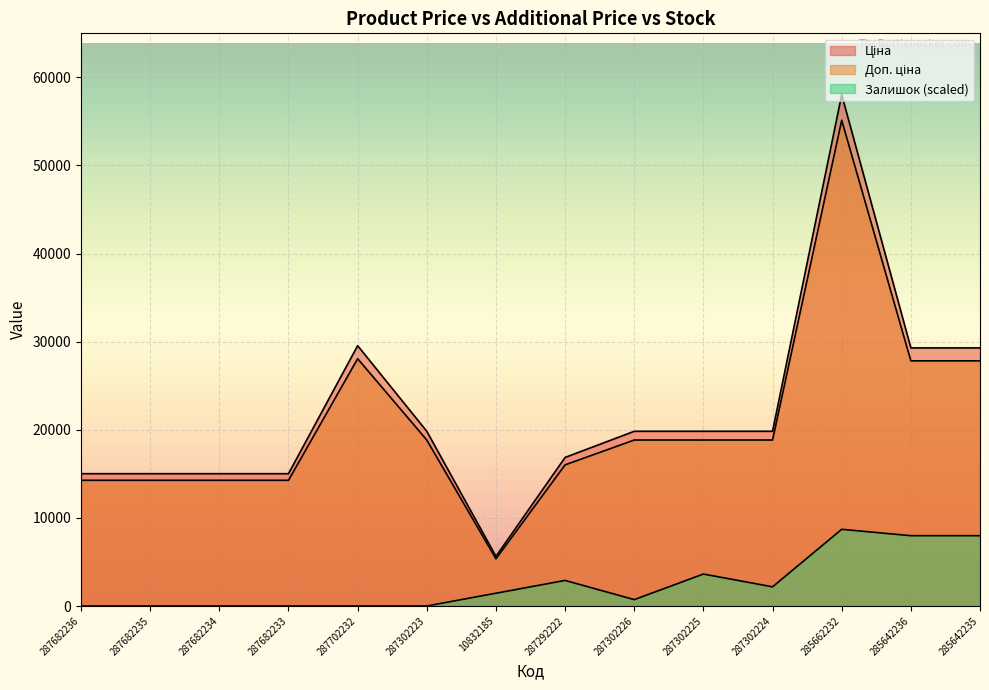

At which category is the sum across all series the highest?

285662232